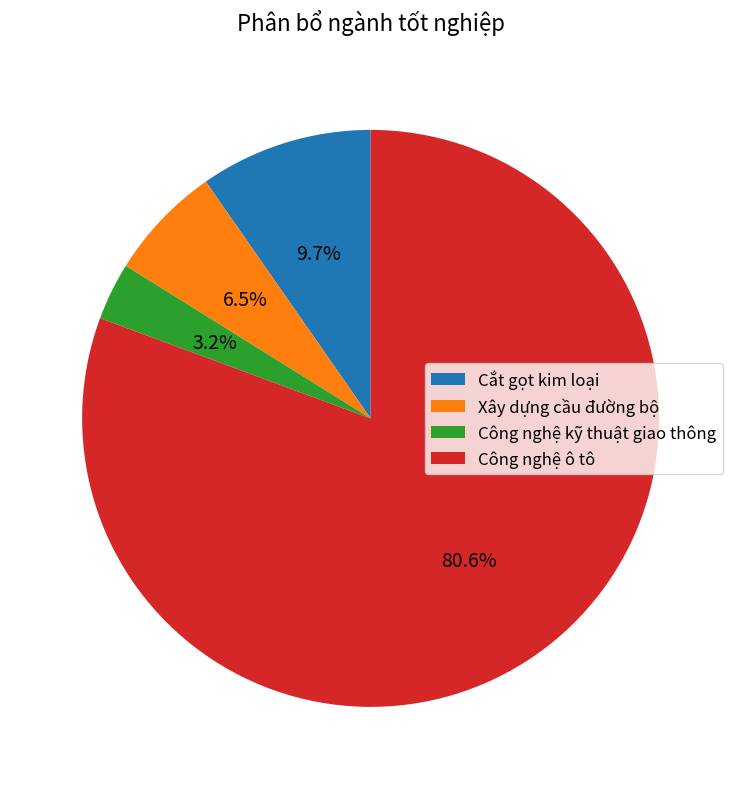

What is the total percentage of Xây dựng cầu đường bộ and Công nghệ kỹ thuật giao thông?

9.7%